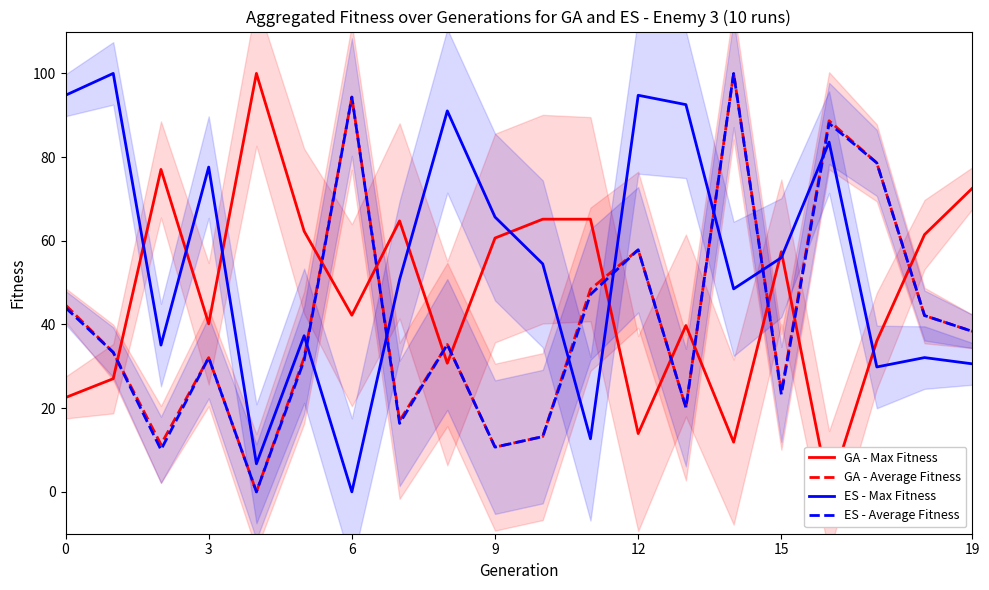

What is the label of the 11th point from the right?

9